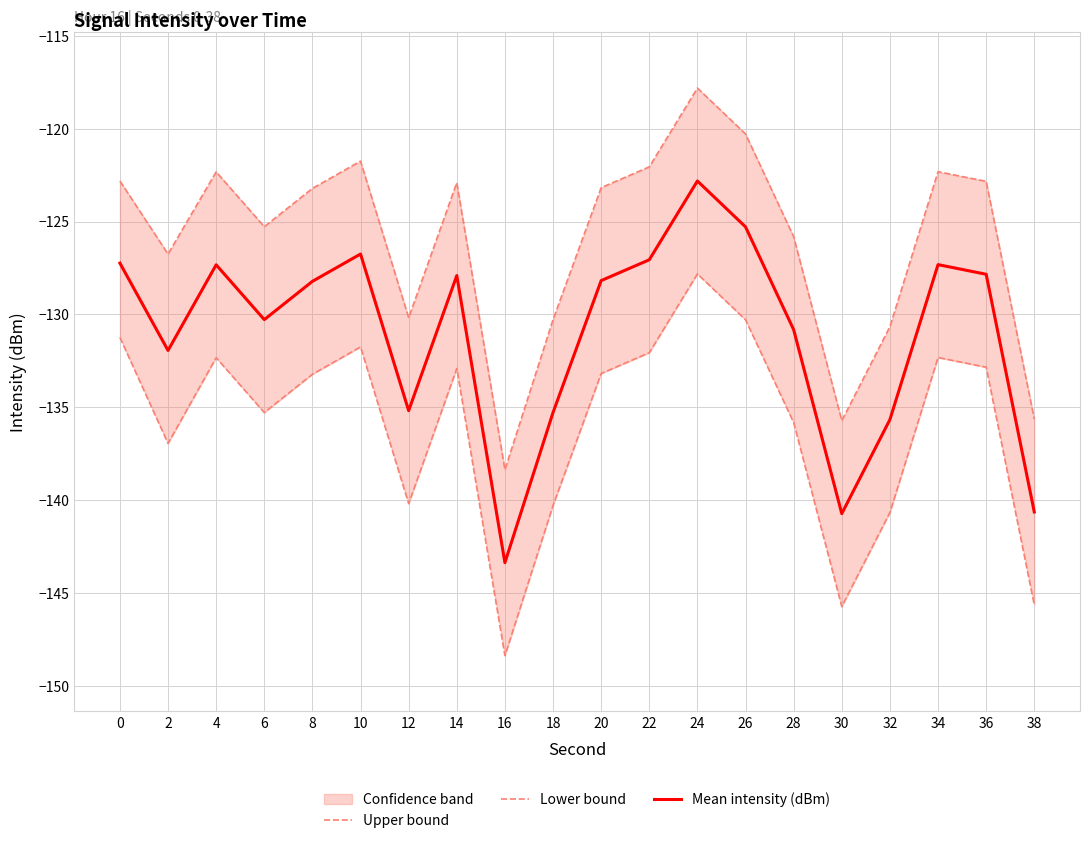

Between 4 and 16, which series saw the biggest shift?

Upper bound